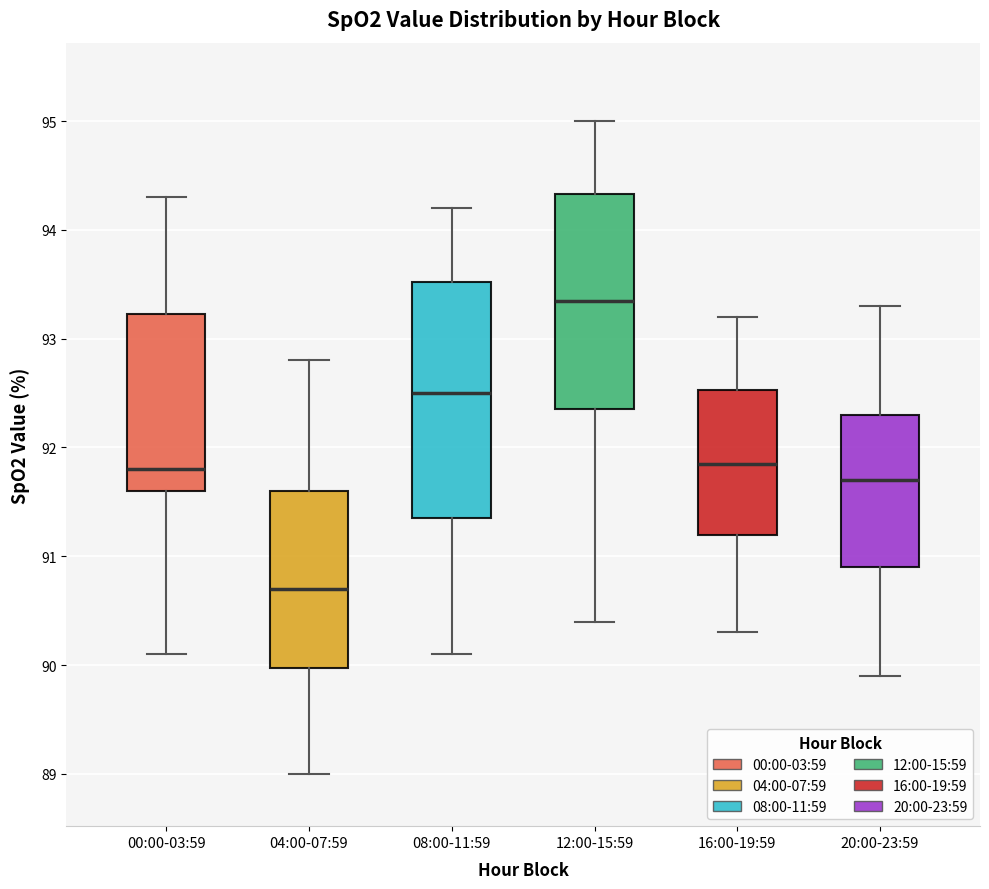

Which box is the tallest, from its lower edge to its upper edge?

08:00-11:59